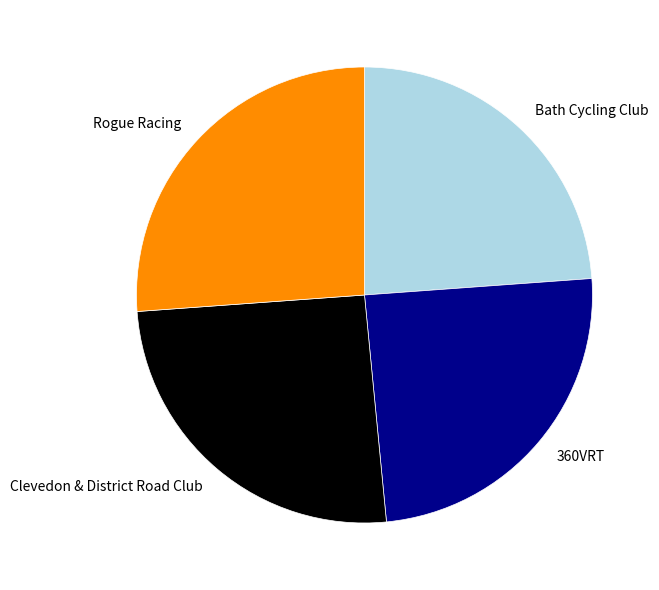

Rank the categories by value from lowest to highest.

Bath Cycling Club, 360VRT, Clevedon & District Road Club, Rogue Racing